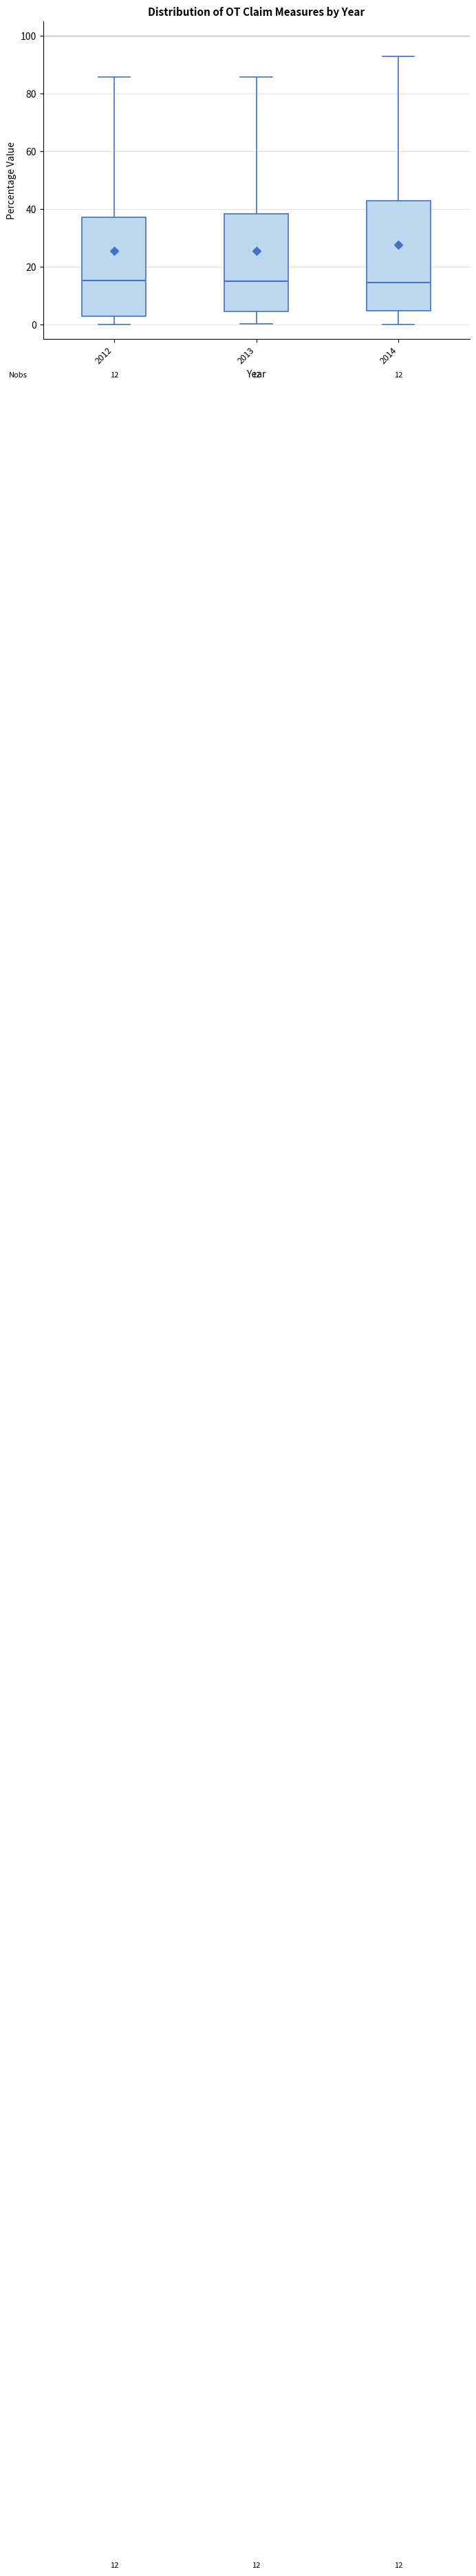

Comparing the boxes themselves (not the whiskers), which one is the tallest?

2014